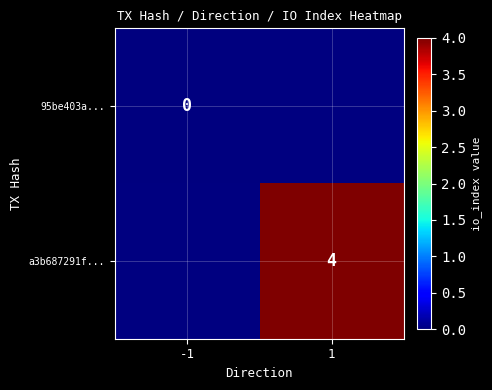

How many distinct data groups are displayed?

2